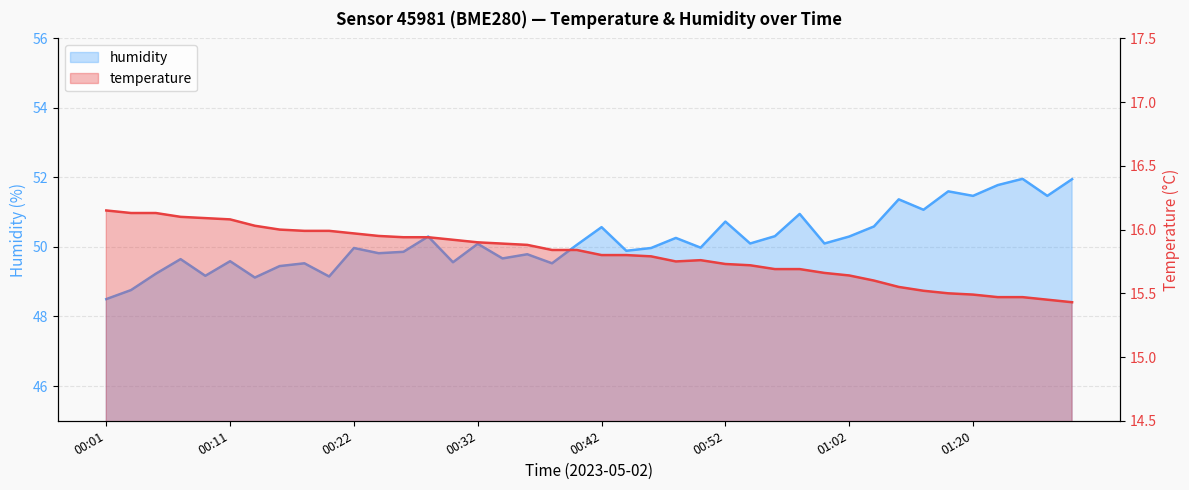

List the labels in order of humidity value, smallest first.

00:01, 00:03, 00:13, 00:20, 00:09, 00:05, 00:15, 00:17, 00:38, 00:30, 00:11, 00:07, 00:34, 00:36, 00:24, 00:26, 00:44, 00:22, 00:46, 00:50, 00:40, 00:32, 00:54, 01:00, 00:48, 00:28, 01:02, 00:56, 00:42, 01:05, 00:52, 00:58, 01:16, 01:14, 01:20, 01:26, 01:18, 01:22, 01:29, 01:24